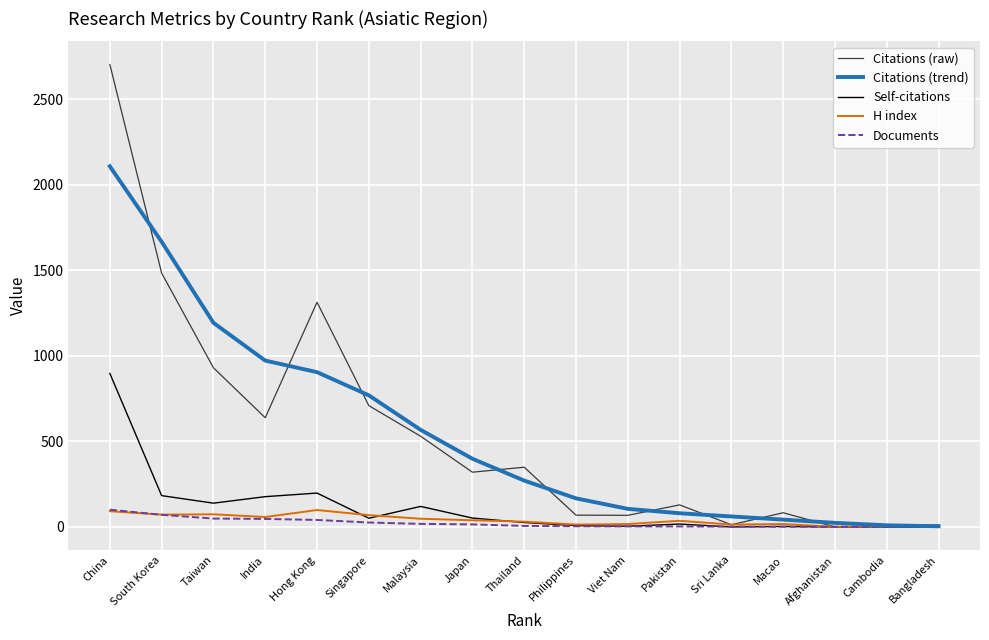

Reading left to right, list all the values displayed in this chart.

Citations (raw): 2702.0	1483.0	930.0	638.0	1313.0	709.0	530.0	320.0	349.0	69.0	68.0	129.0	13.0	83.0	0.0	5.0	2.0
Citations (trend): 2107.0	1666.2	1192.8	972.0	904.4	768.9	567.4	398.6	271.0	167.1	105.7	80.1	61.3	42.9	23.9	9.6	4.1
Self-citations: 897.0	183.0	139.0	177.0	198.0	51.0	120.0	52.0	26.0	8.0	4.0	17.0	0.0	3.0	0.0	0.0	0.0
H index: 92.0	72.0	74.0	58.0	99.0	69.0	48.0	39.0	31.0	14.0	17.0	36.0	14.0	17.0	1.0	4.0	12.0
Documents: 101.0	71.0	49.0	47.0	41.0	26.0	18.0	15.0	6.0	4.0	3.0	3.0	2.0	1.0	1.0	1.0	1.0